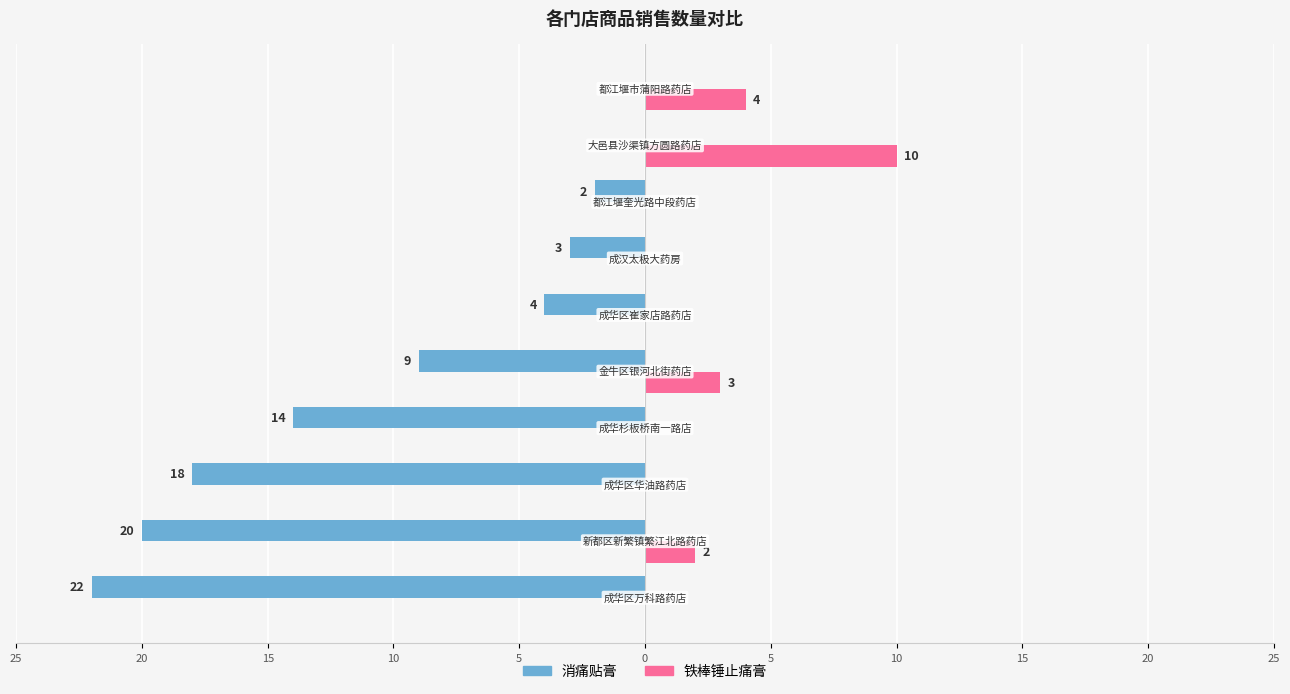

What are all the series names shown in the legend?

消痛贴膏, 铁棒锤止痛膏